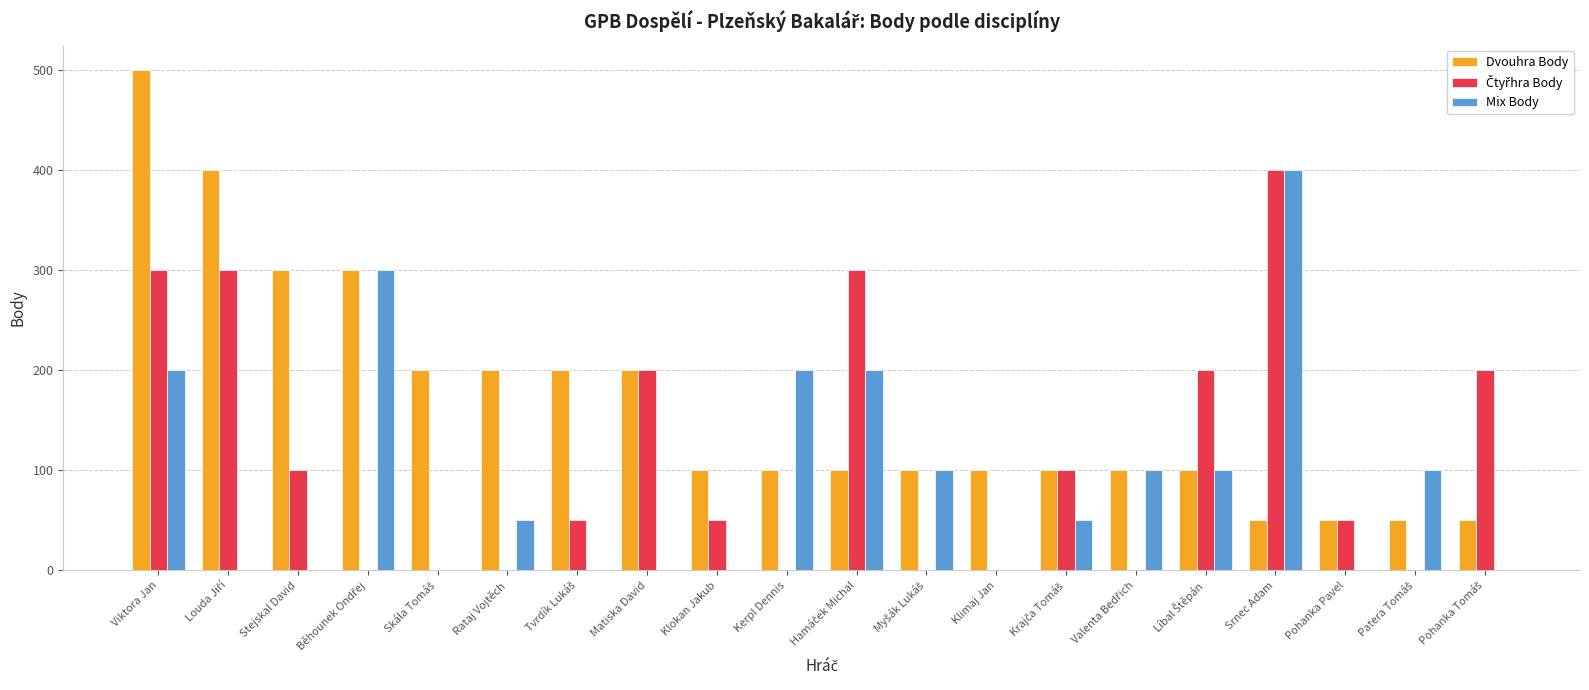

What is the total value across all series at Srnec Adam?

850